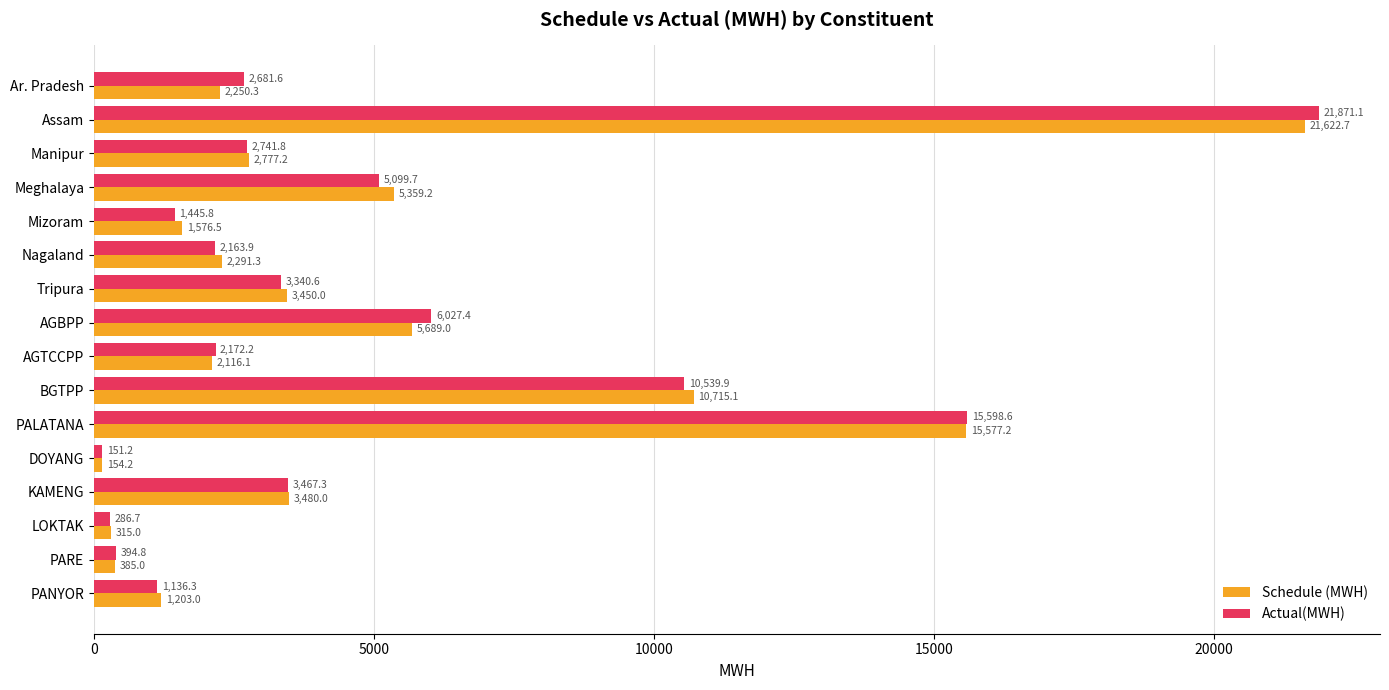

Is it true that Actual(MWH) equals 151.2 at DOYANG?

True